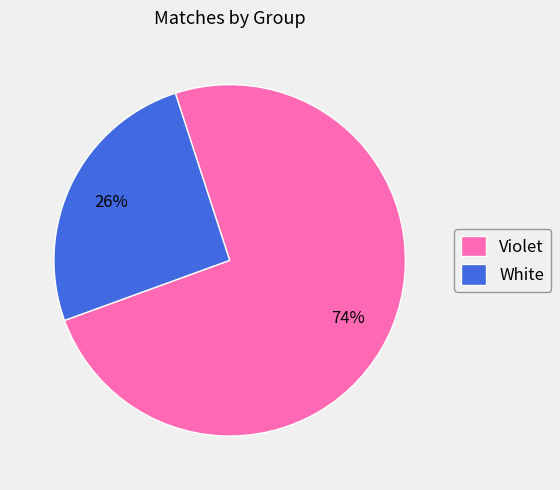

Does Violet account for over 50% of the chart?

Yes